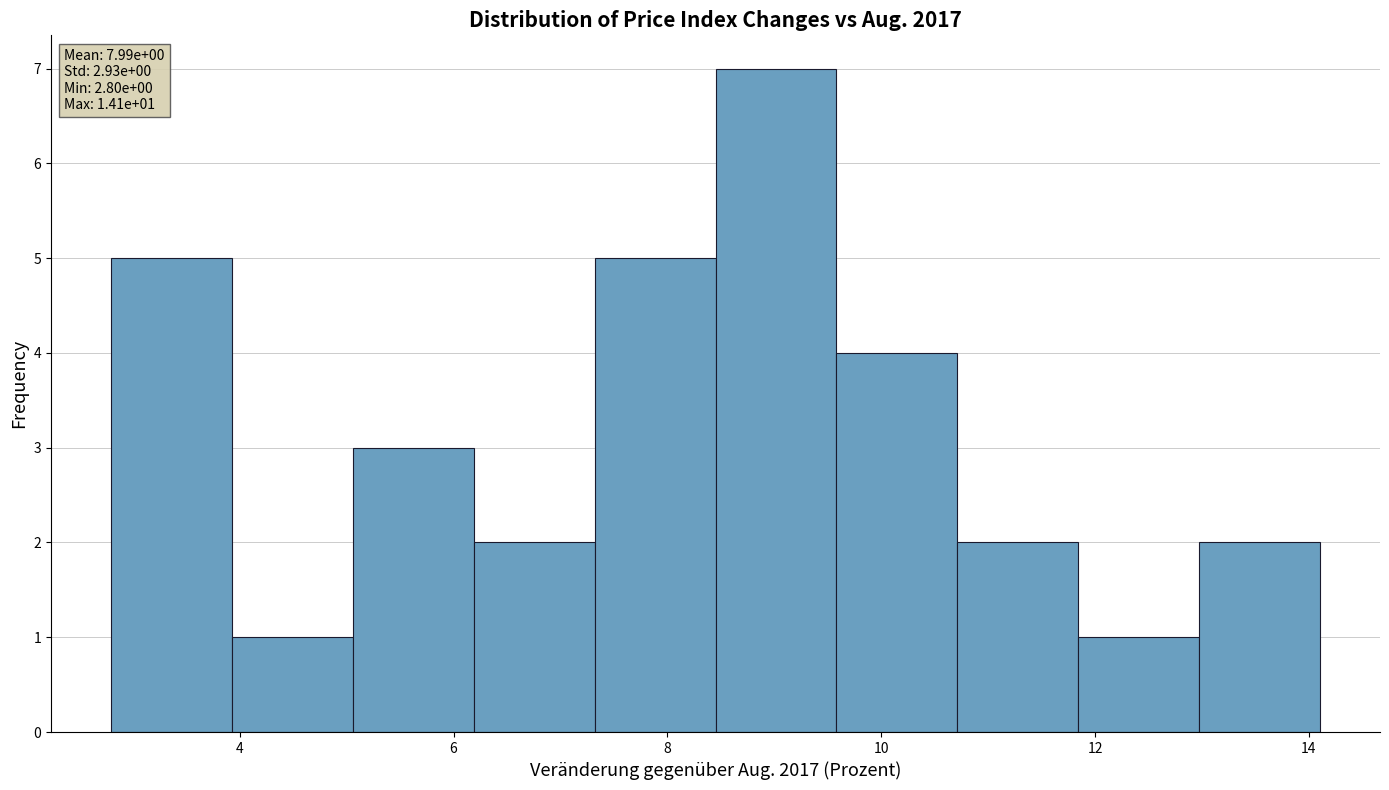

Over which range of the x-axis is the bar tallest?

8.4 to 9.6